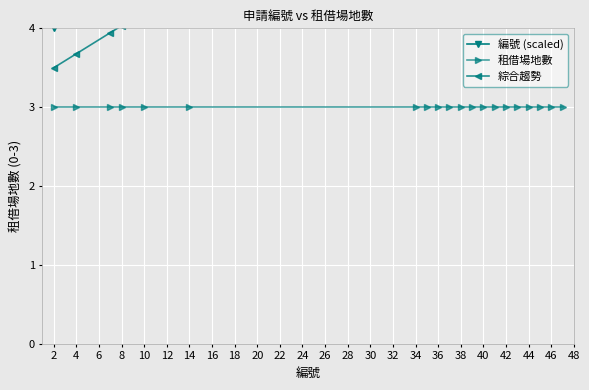

What is the total value across all series at 34?

19.0